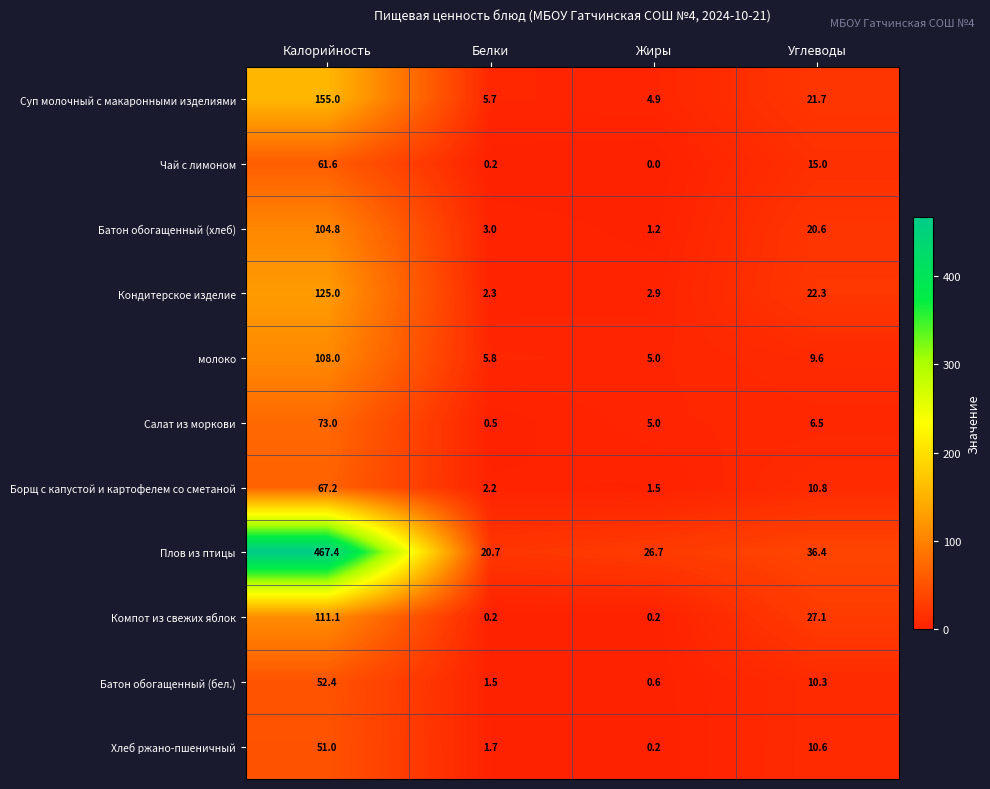

Which label corresponds to the largest value in the chart?

Калорийность